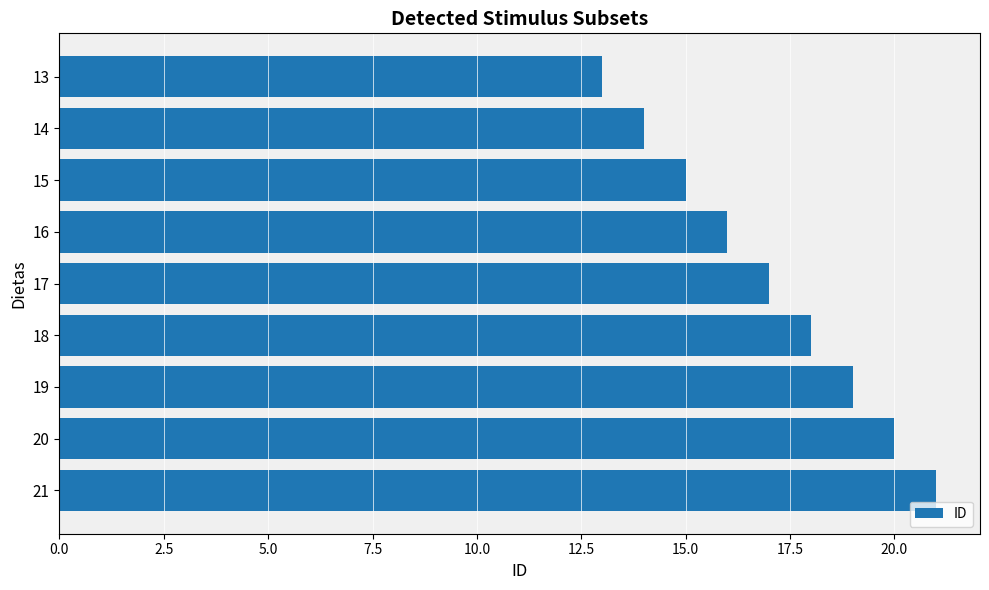

Rank the categories by value from highest to lowest.

21, 20, 19, 18, 17, 16, 15, 14, 13